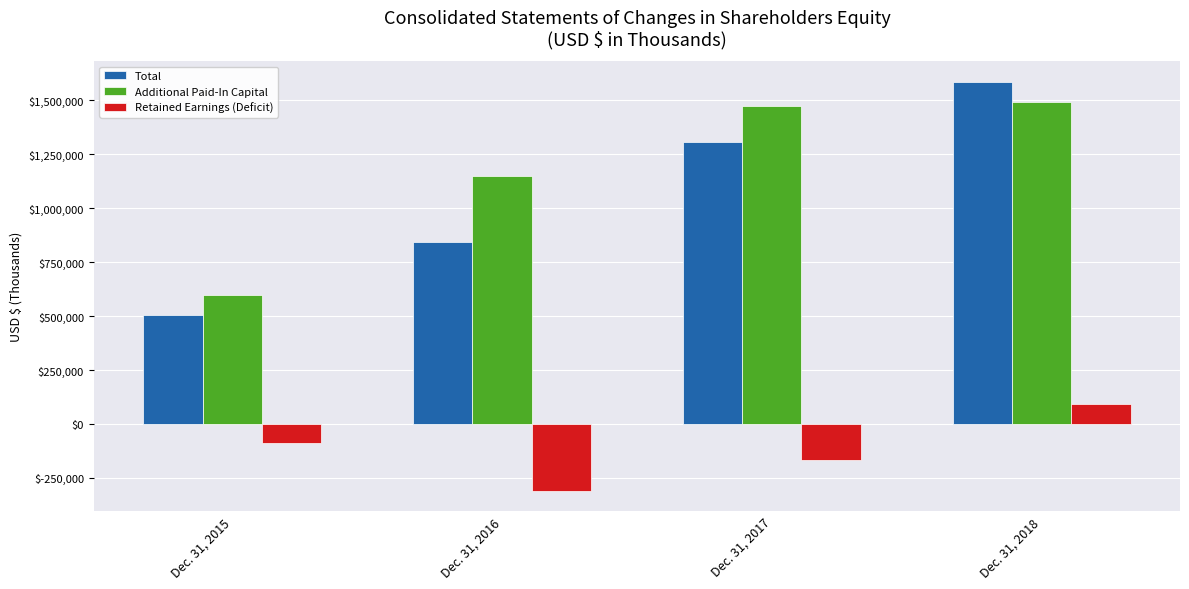

True or false: Total has a value of 1308434 at Dec. 31, 2017.

True